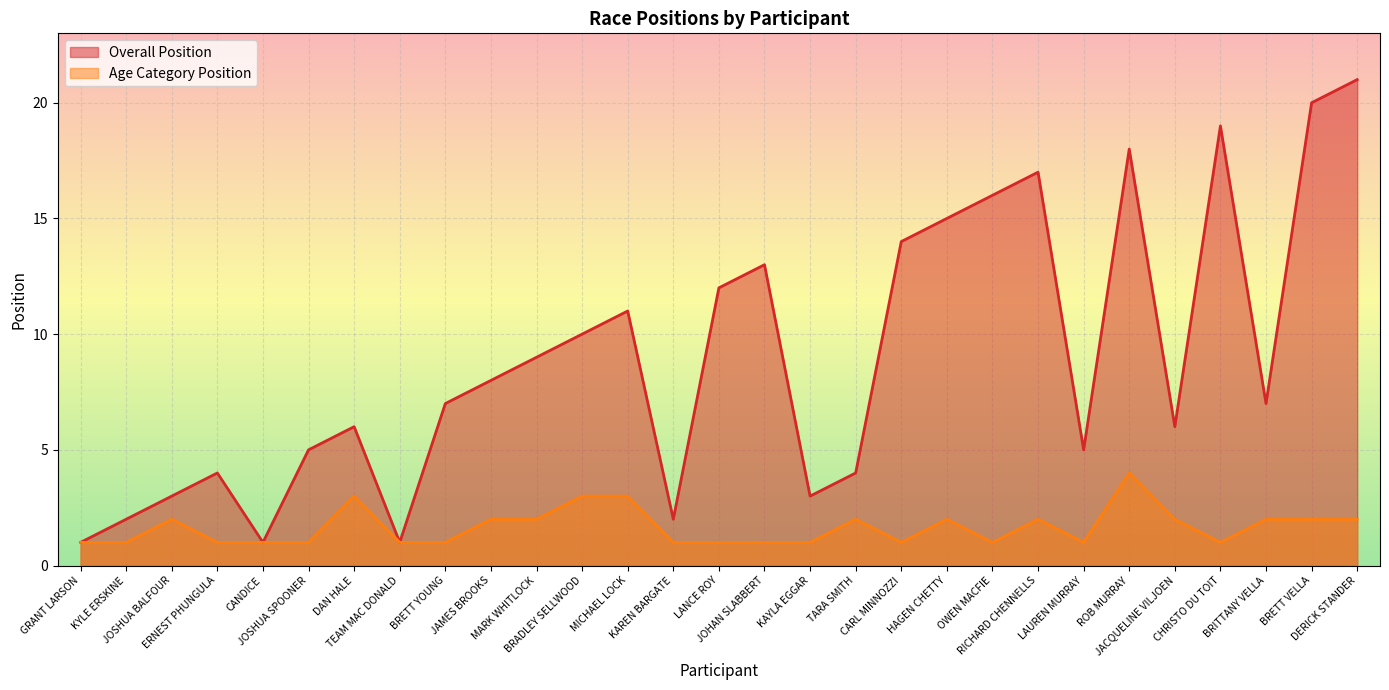

What is the spread (max minus min) of values at BRETT YOUNG?

6